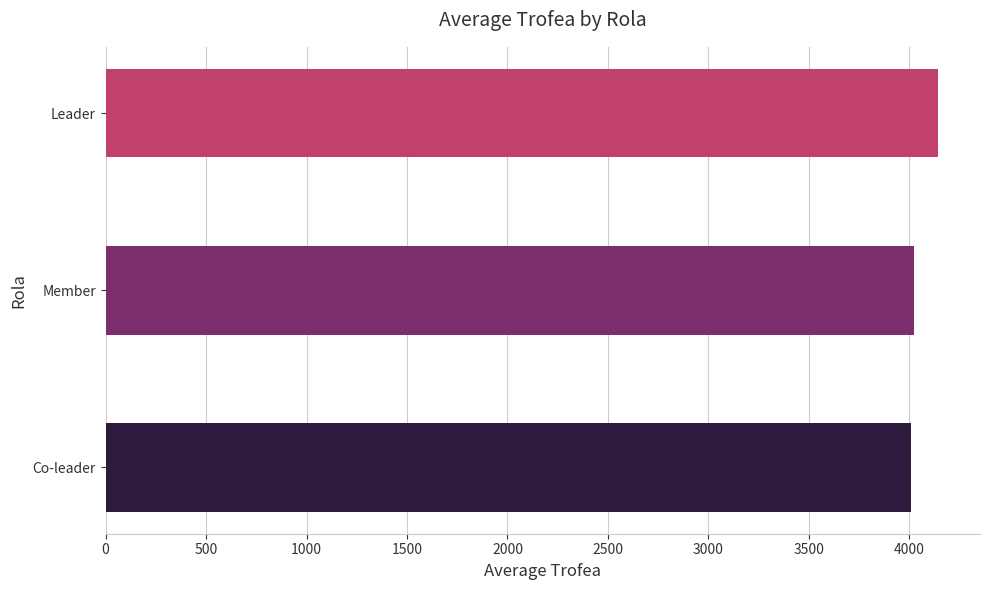

How many bars are there in total?

3